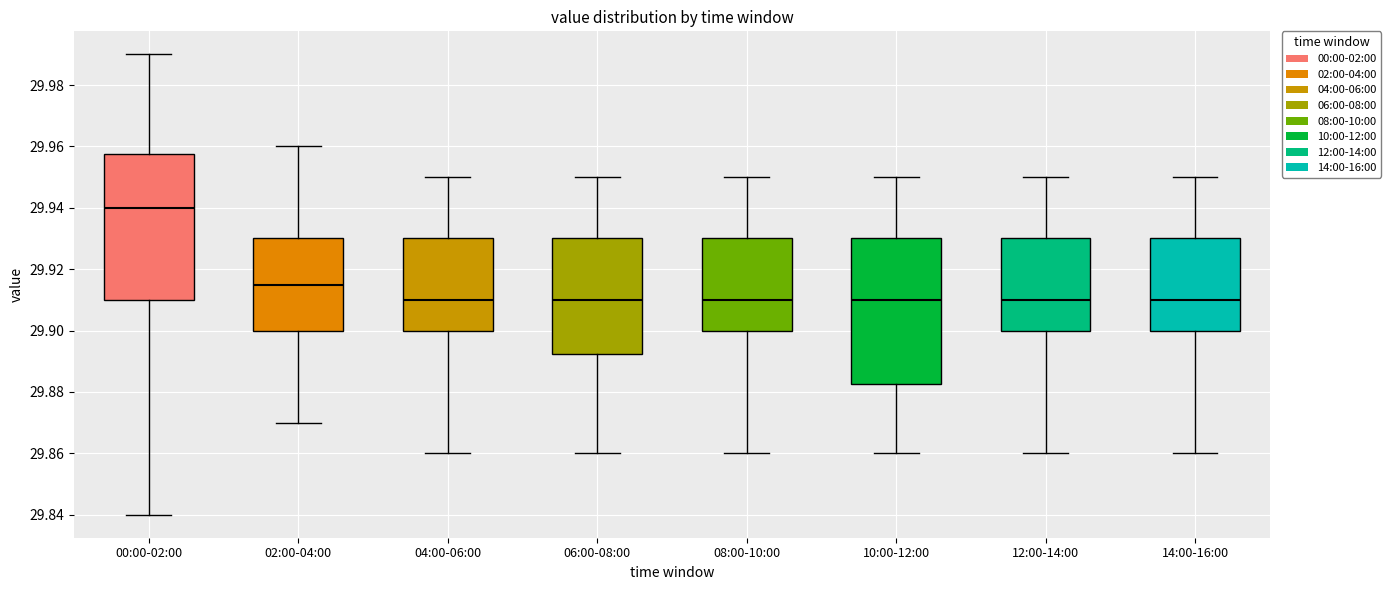

Where is the upper edge of the box for 12:00-14:00 on the y-axis? The values are not printed on the chart, so give them approximately, as read against the axis.

29.930